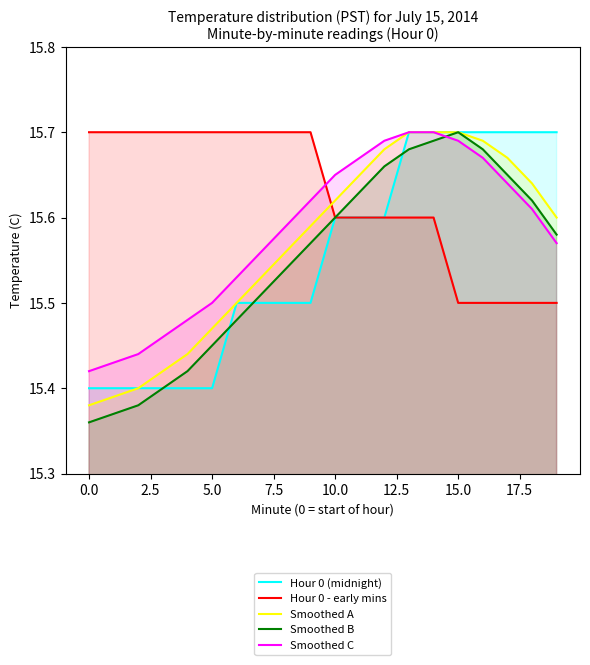

Which series changed the most between 14 and 17?

Hour 0 - early mins